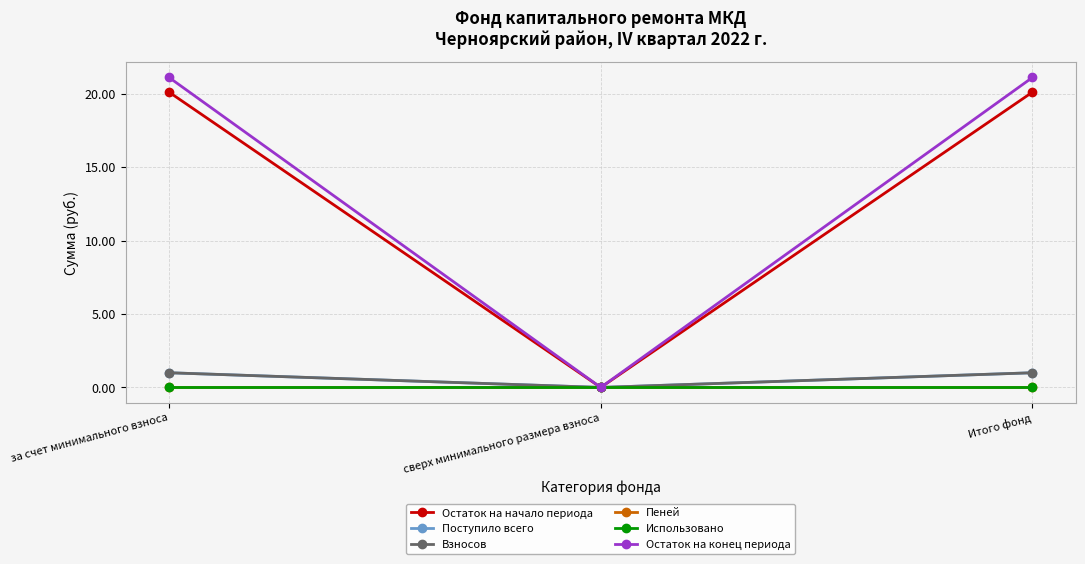

Does the chart have visible grid lines?

Yes